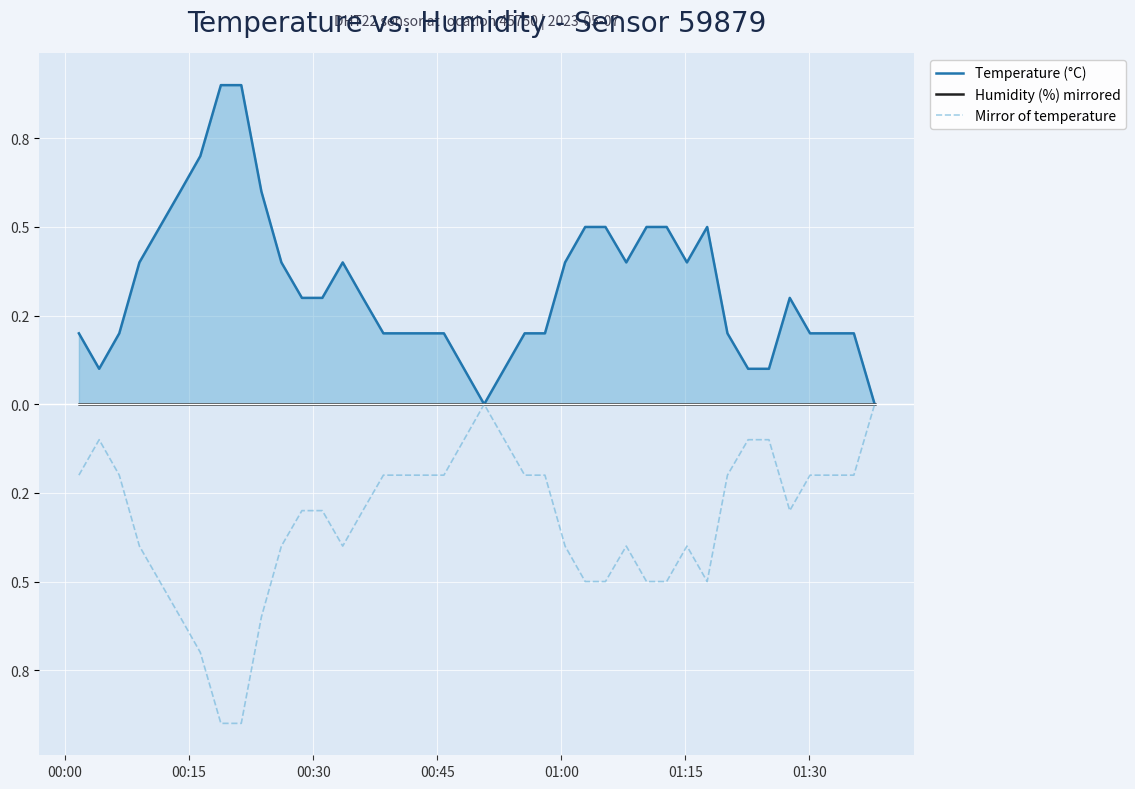

The Temperature (°C) series shows 0.0 at 34. True or false?

False